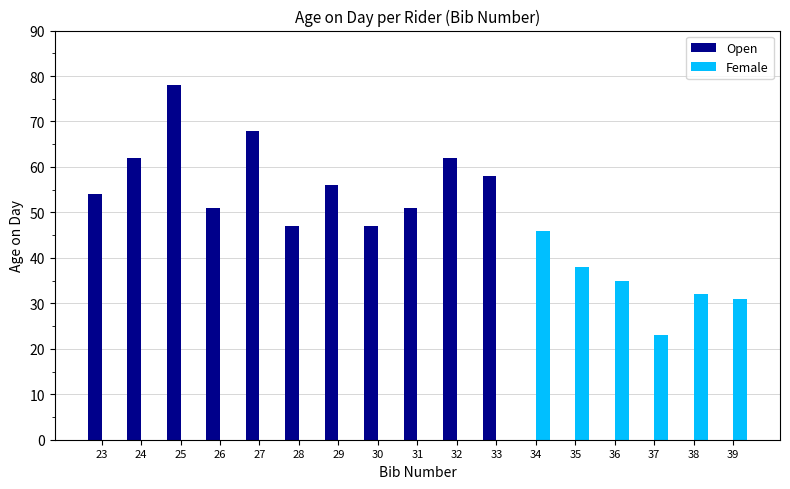

True or false: Open has a value of -51 at 35.

False